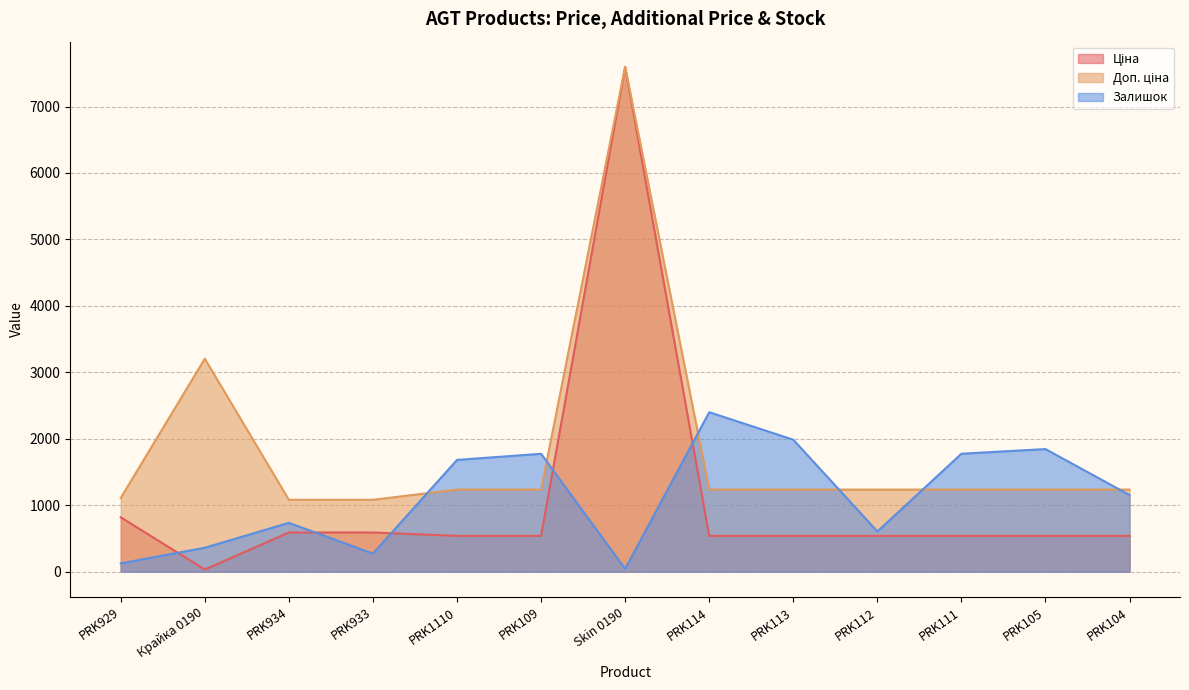

At which category does Ціна reach its first local peak?

Skin 0190